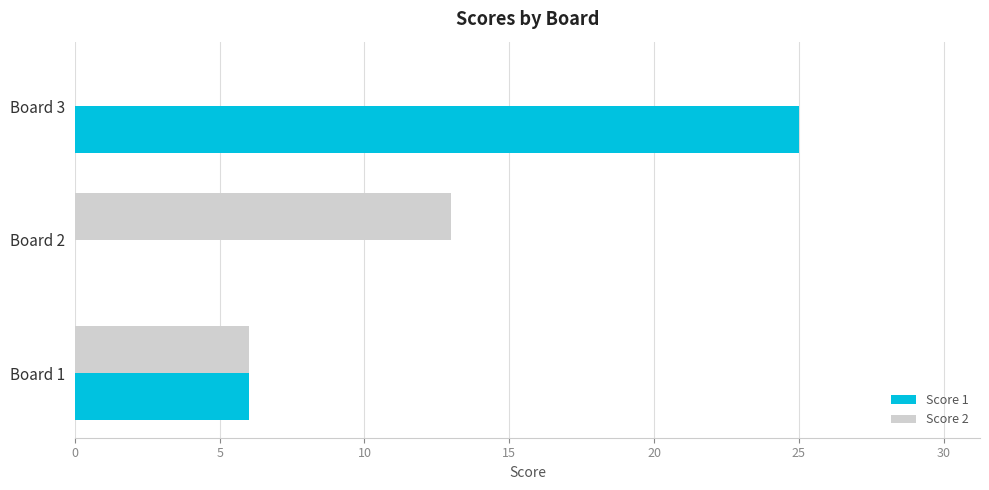

Between Board 2 and Board 3, which series saw the biggest shift?

Score 1